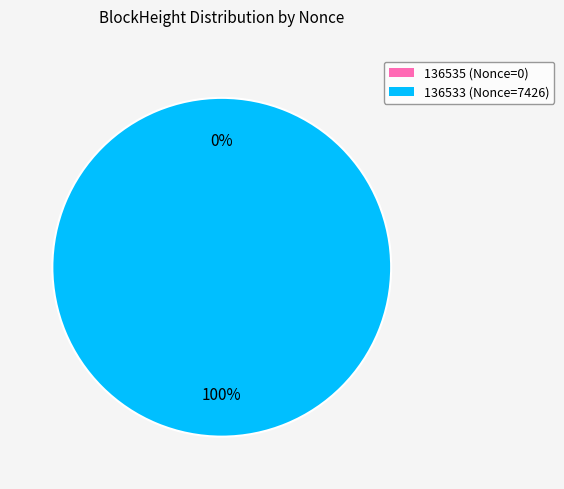

How many slices are in this pie chart?

2